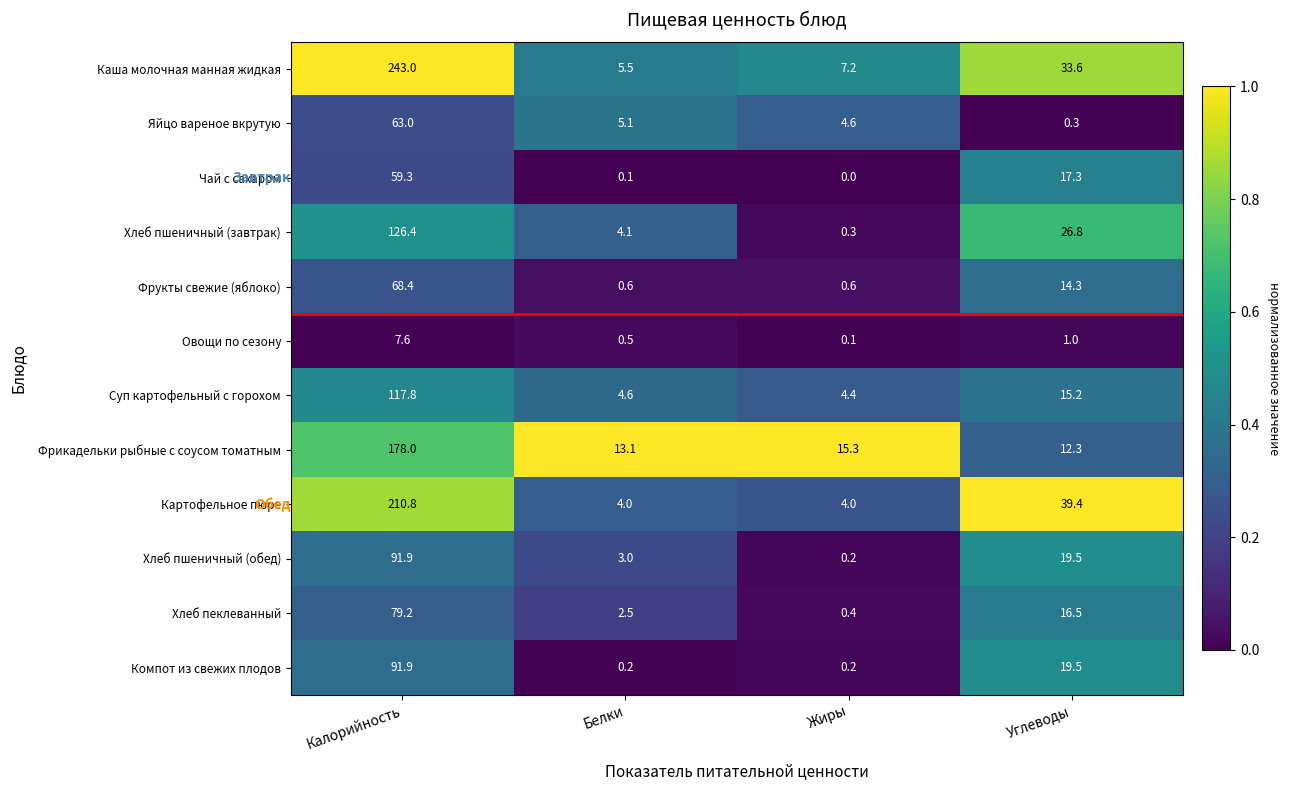

The value of Фрукты свежие (яблоко) at Углеводы is 14.3. True or false?

True